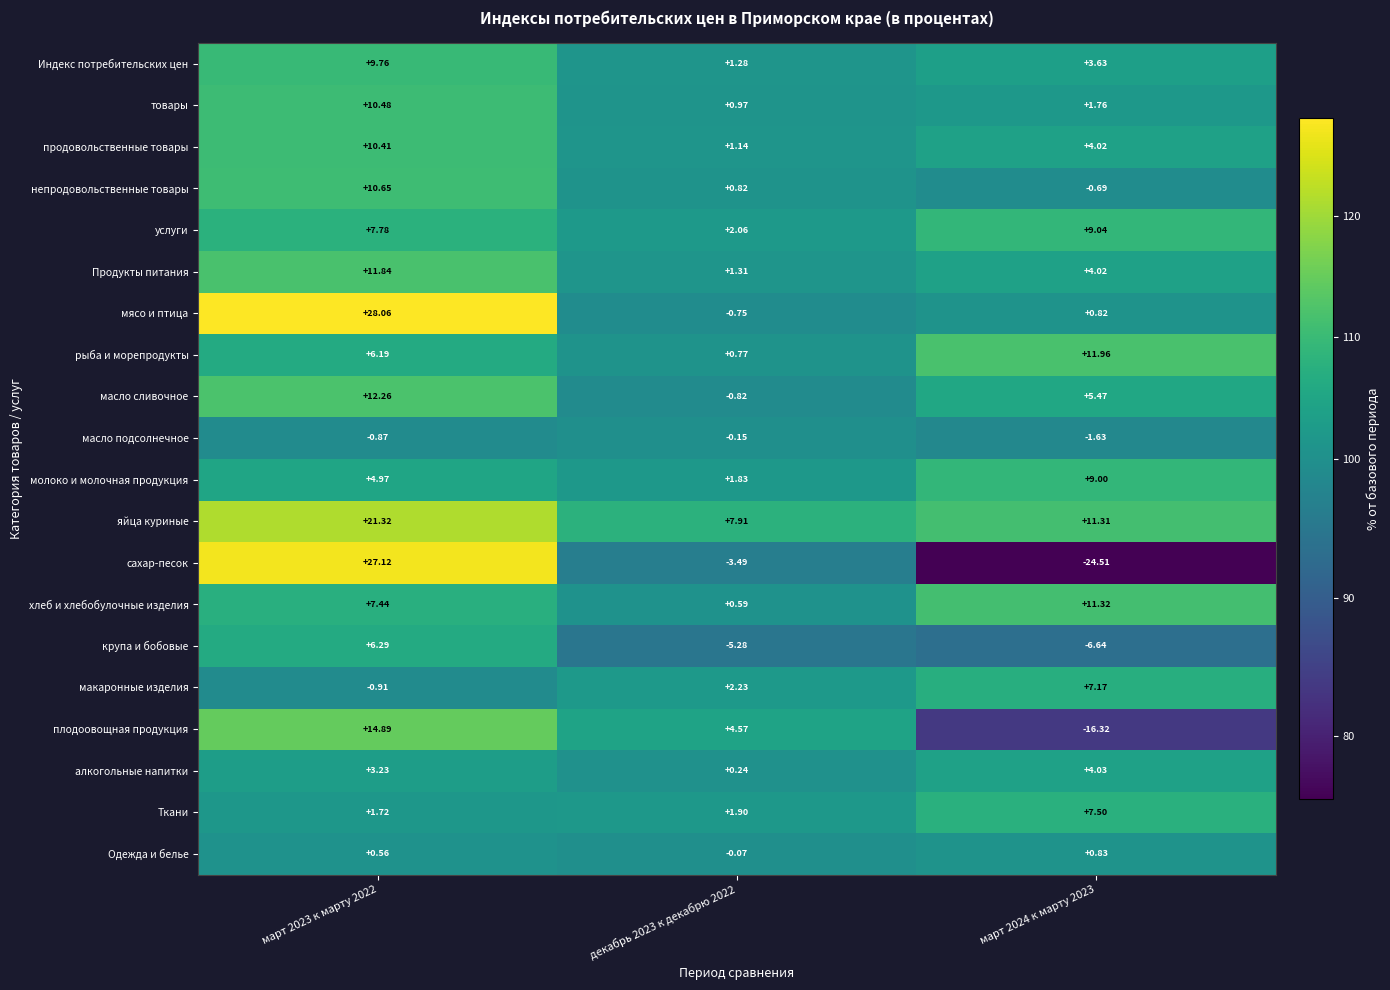

Which series has the widest spread of values?

сахар-песок